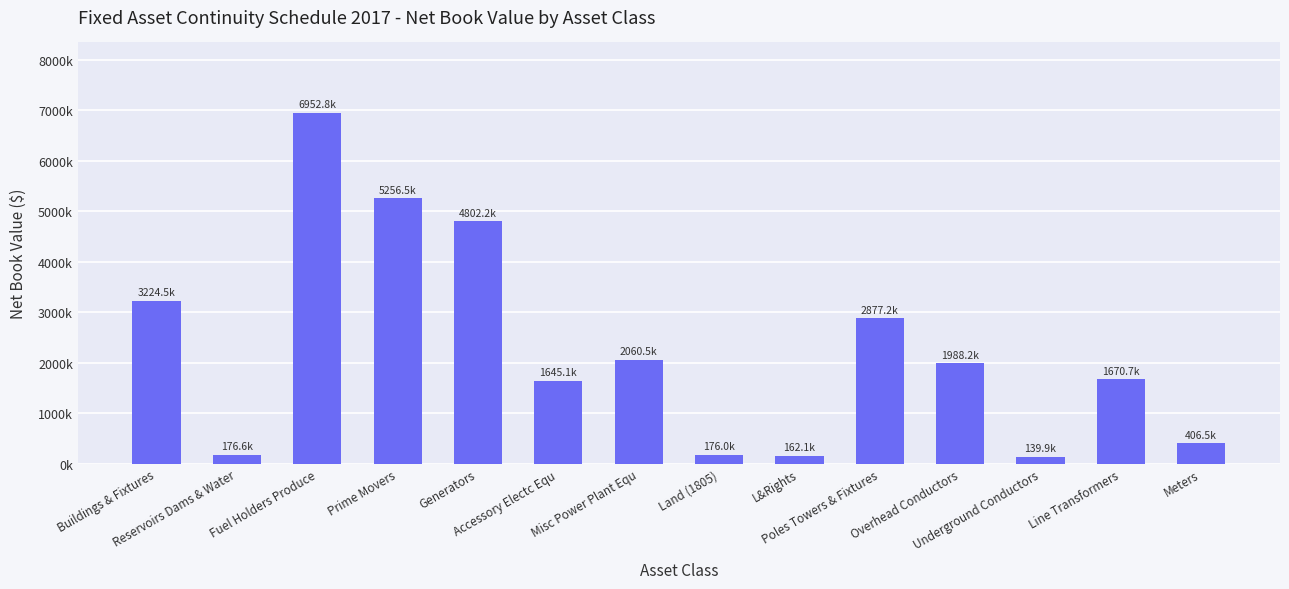

Reading left to right, transcribe all the data shown in this chart.

Buildings & Fixtures=3224503	Reservoirs Dams & Water=176571	Fuel Holders Produce=6952773	Prime Movers=5256507	Generators=4802163	Accessory Electc Equ=1645081	Misc Power Plant Equ=2060518	Land (1805)=175989	L&Rights=162136	Poles Towers & Fixtures=2877236	Overhead Conductors=1988214	Underground Conductors=139909	Line Transformers=1670652	Meters=406541